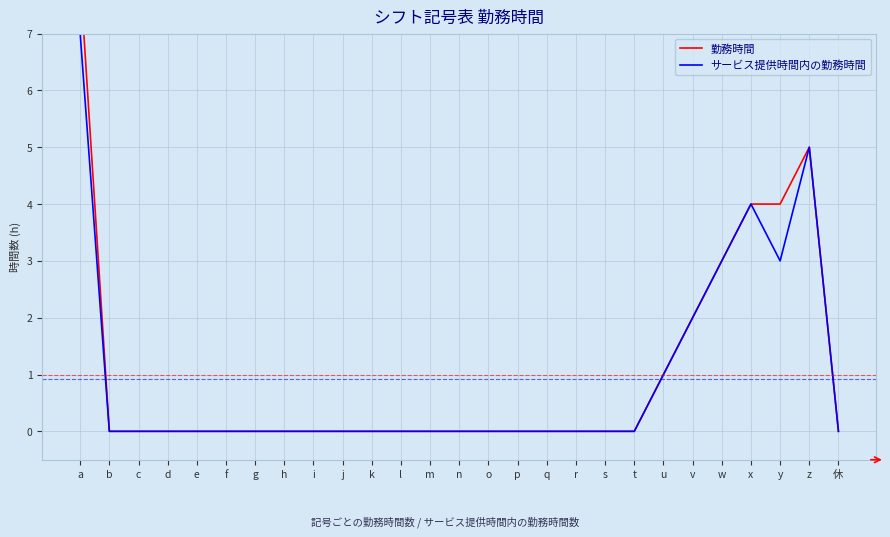

How many values in the サービス提供時間内の勤務時間 series exceed 0?

7